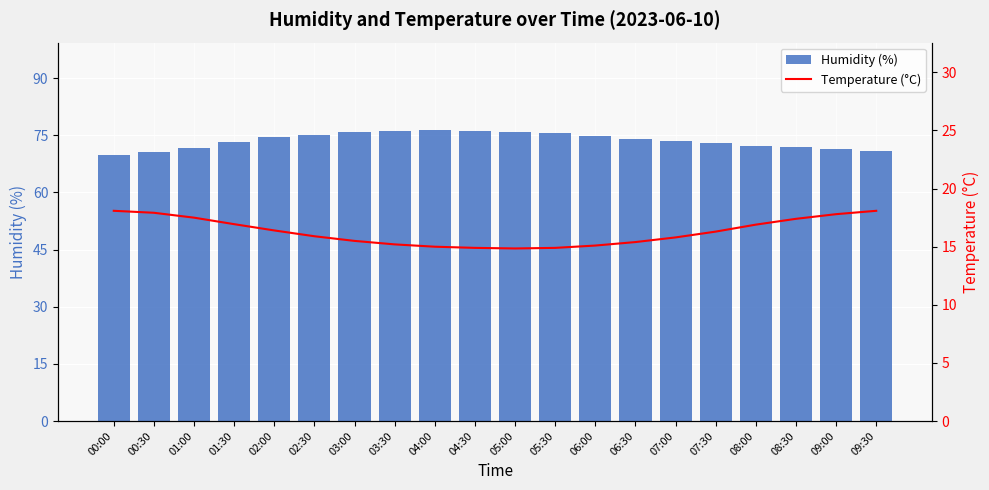

What is the total value across all series at 09:00?

89.2